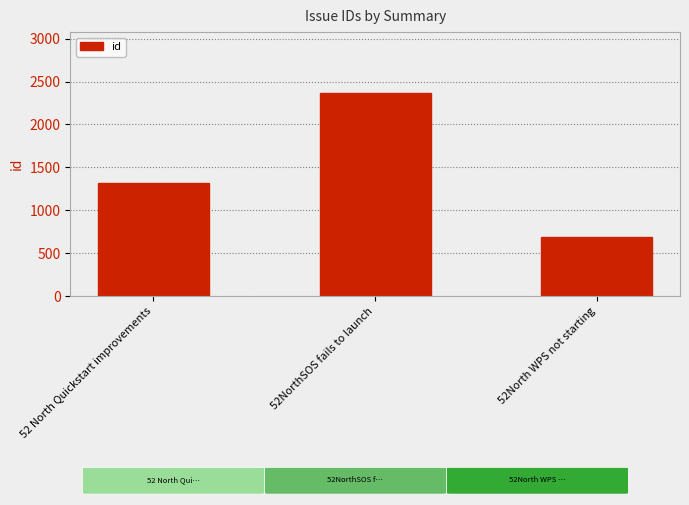

How many bars are there in total?

3